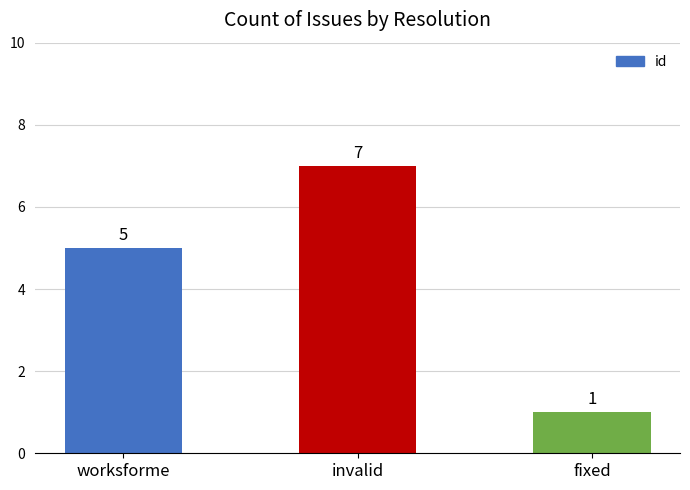

What is the approximate value at worksforme?

5